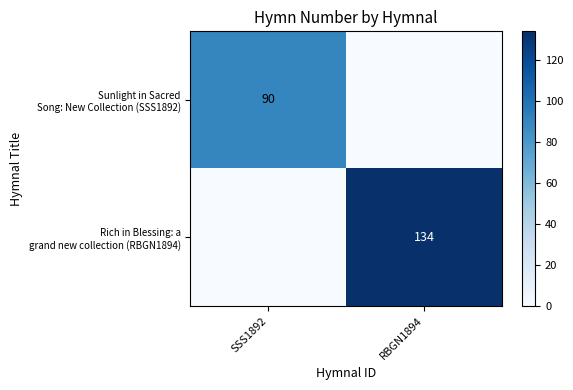

At which category is the sum across all series the highest?

RBGN1894